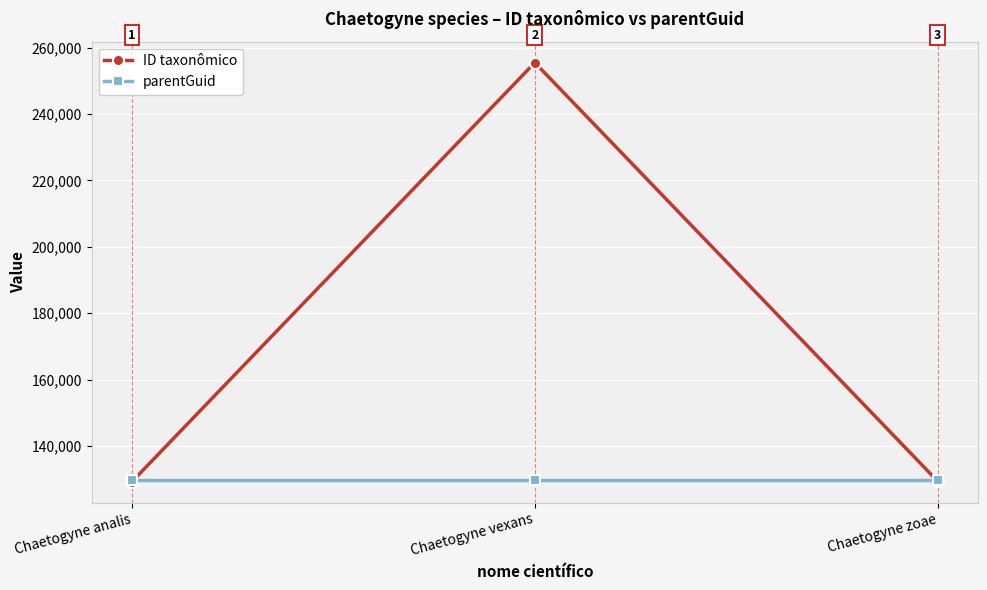

Reading left to right, list all the values displayed in this chart.

ID taxonômico: 129202	255502	129339
parentGuid: 129644	129644	129644